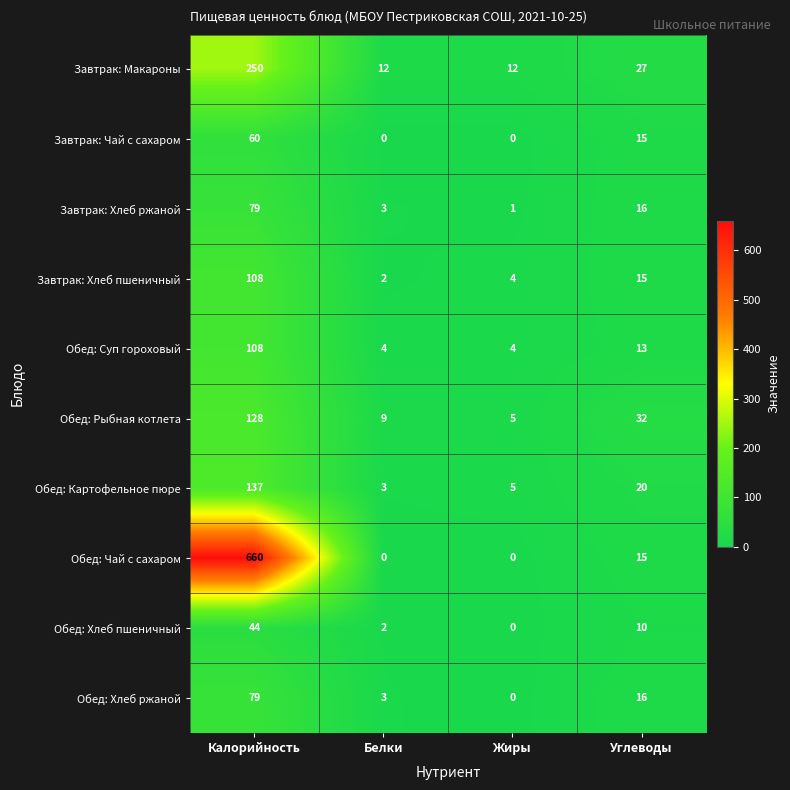

What is the sum of all Обед: Рыбная котлета values?

174